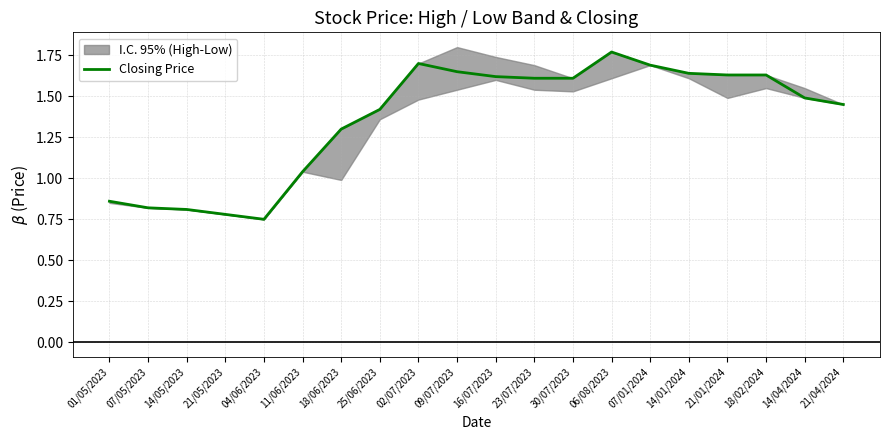

What is the average value?

1.4